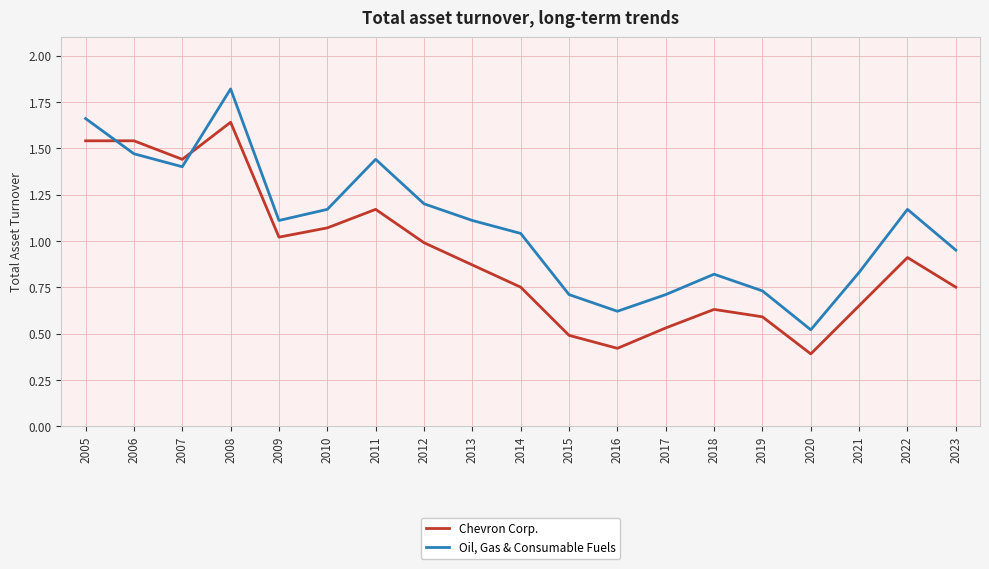

Is this an area chart (filled region under the line)?

No